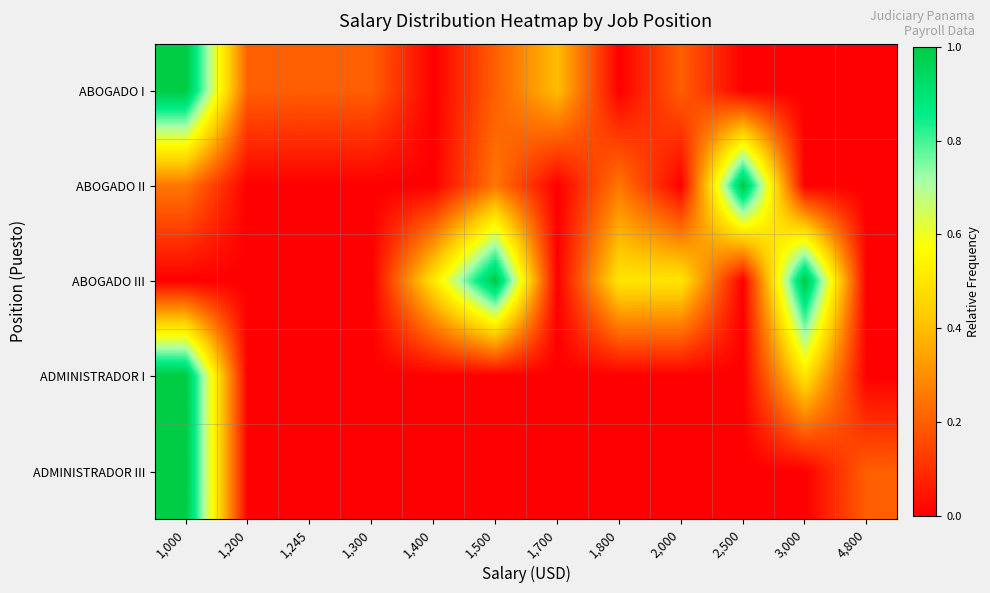

Which series has the largest total across all categories?

ABOGADO III